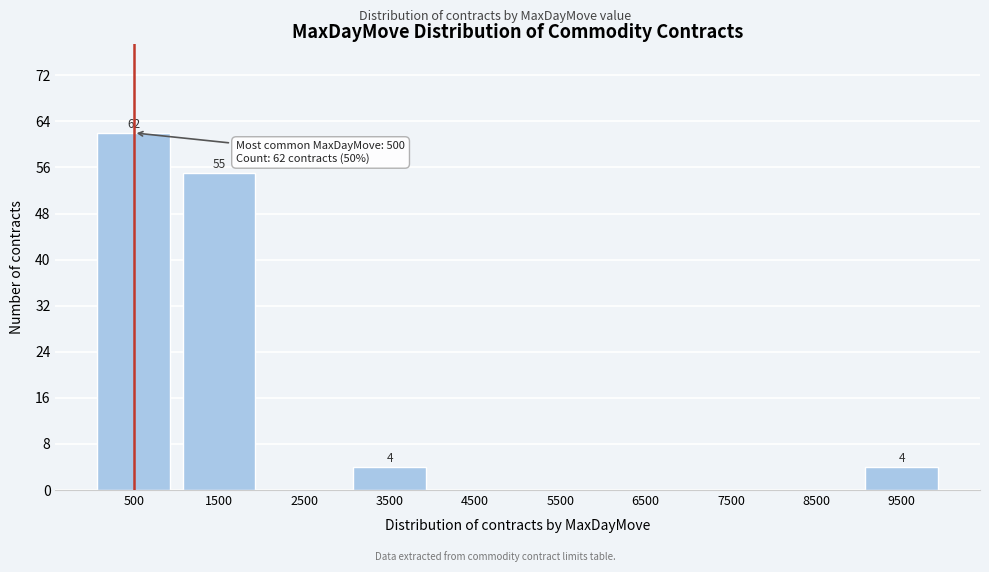

Reading left to right, what are all the values shown in this chart?

500=62	1500=55	2500=0	3500=4	4500=0	5500=0	6500=0	7500=0	8500=0	9500=4